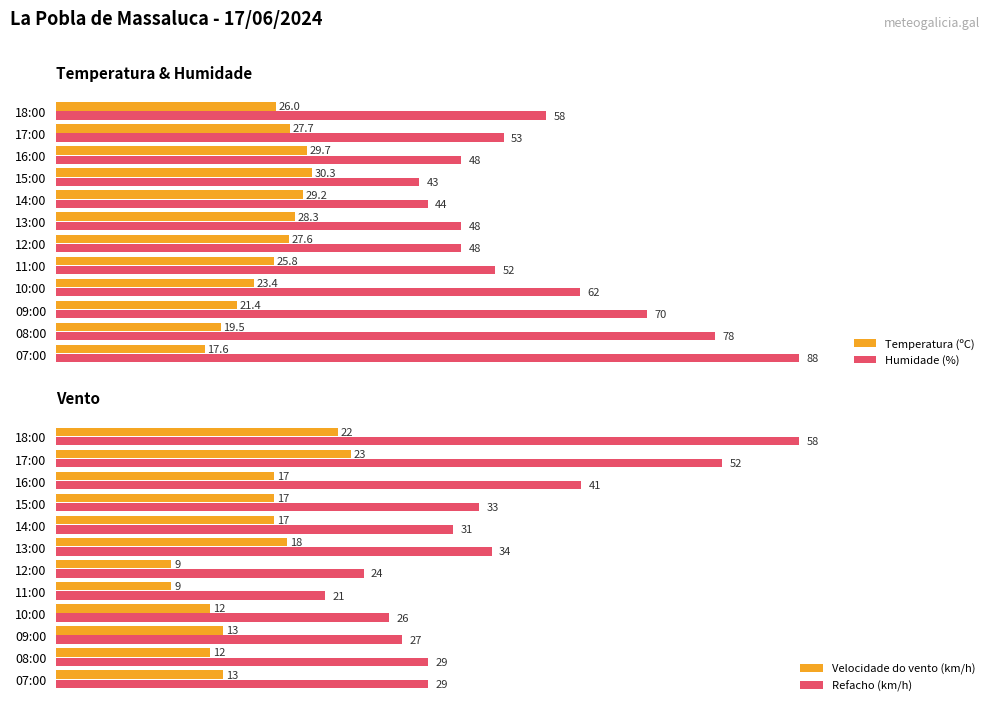

What are all the series names shown in the legend?

Temperatura (ºC), Humidade (%), Velocidade do vento (km/h), Refacho (km/h)